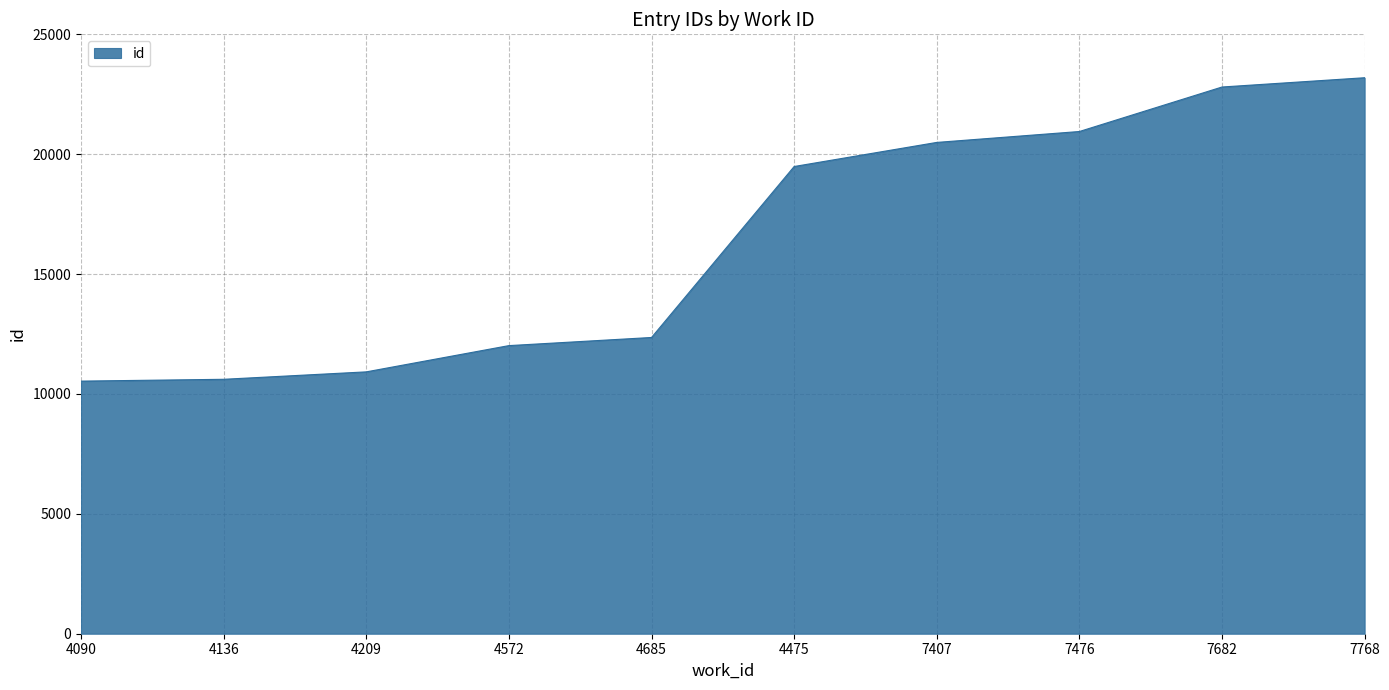

How many lines are shown in the chart?

1